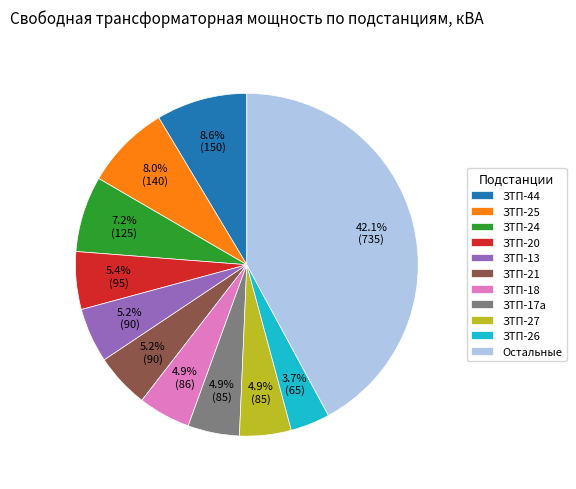

Which category has the biggest portion of the pie?

Остальные